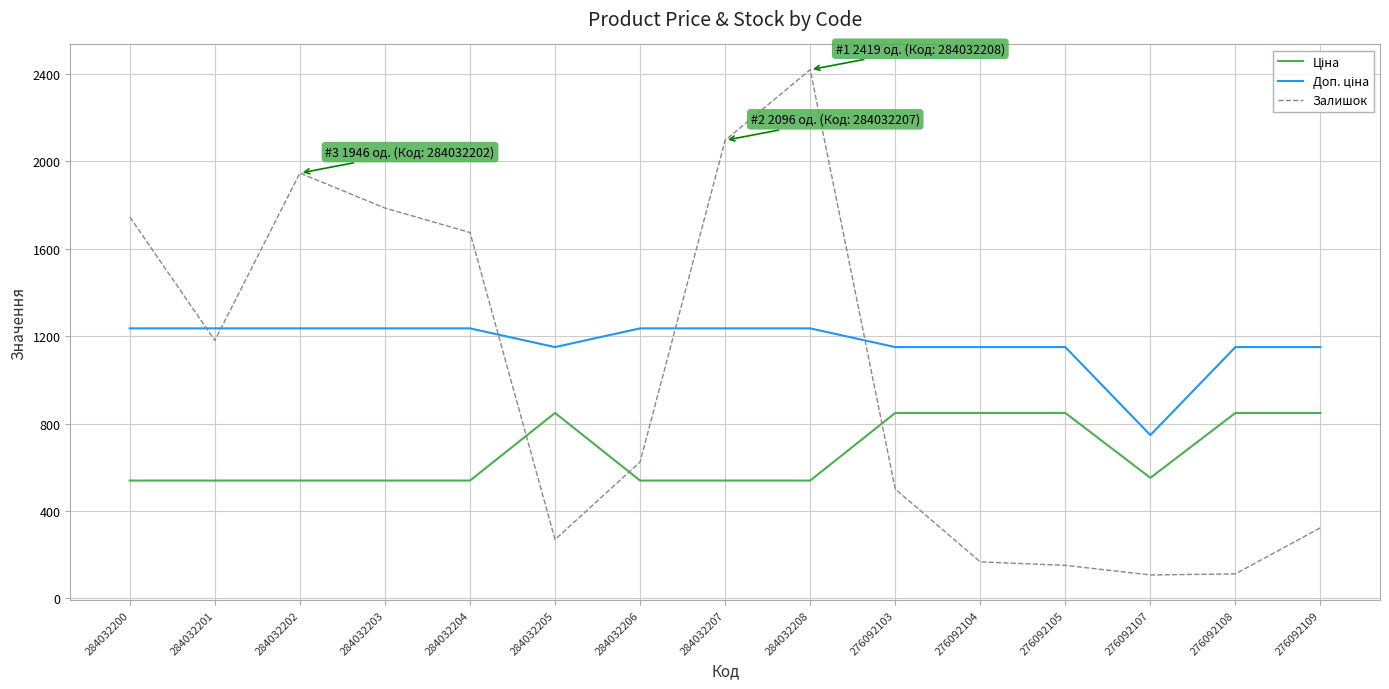

The Залишок series shows 323.0 at 276092109. True or false?

True